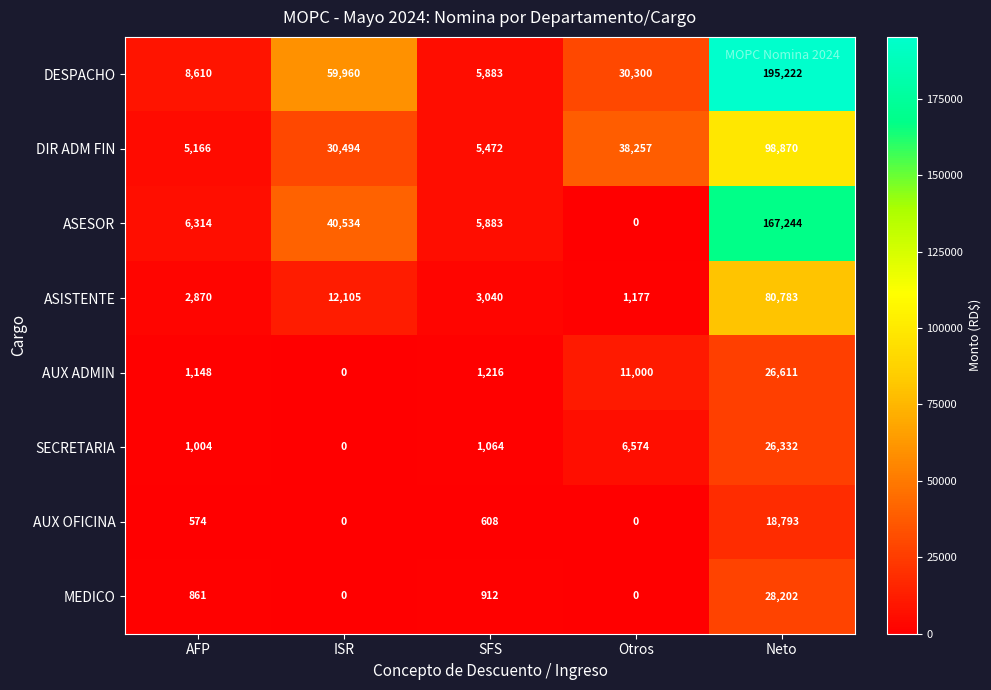

What is the maximum value shown in the chart?

195222